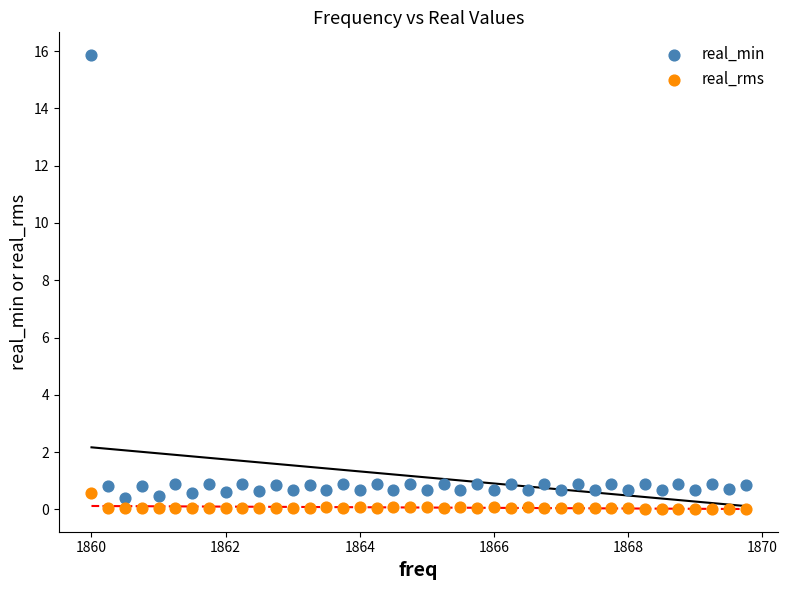

Which series has the largest Y range (max minus min)?

real_min